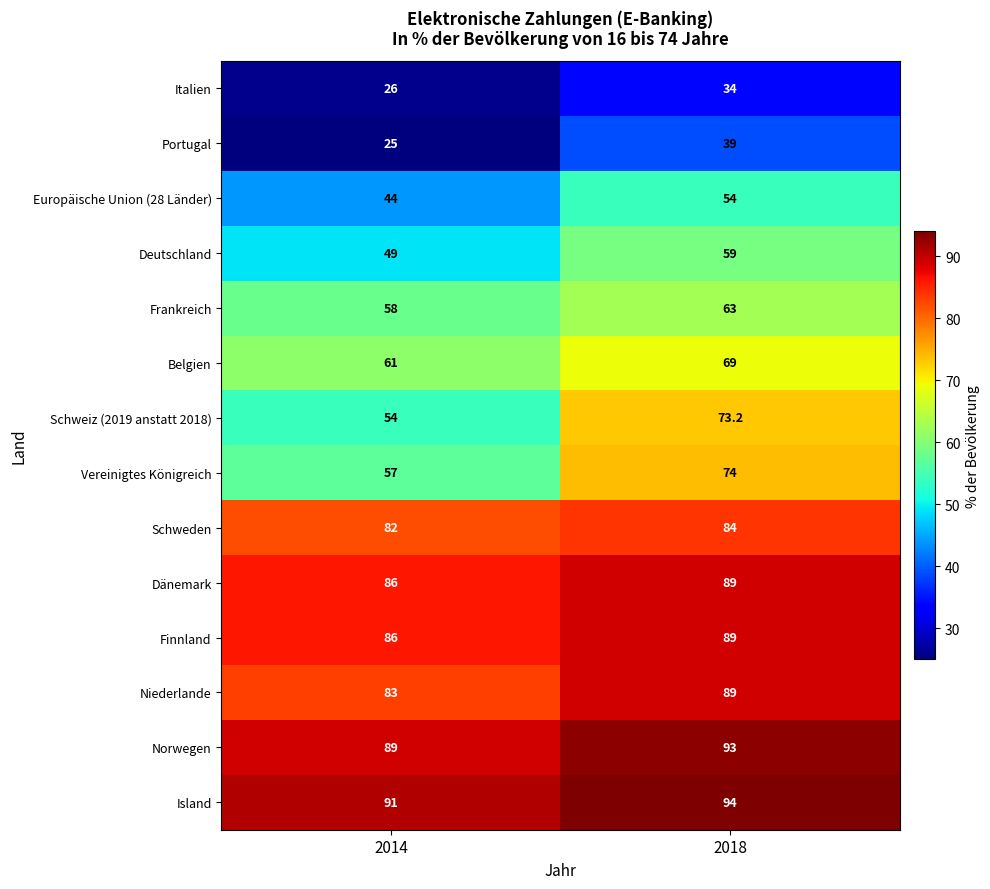

How many categories are shown in the chart?

2